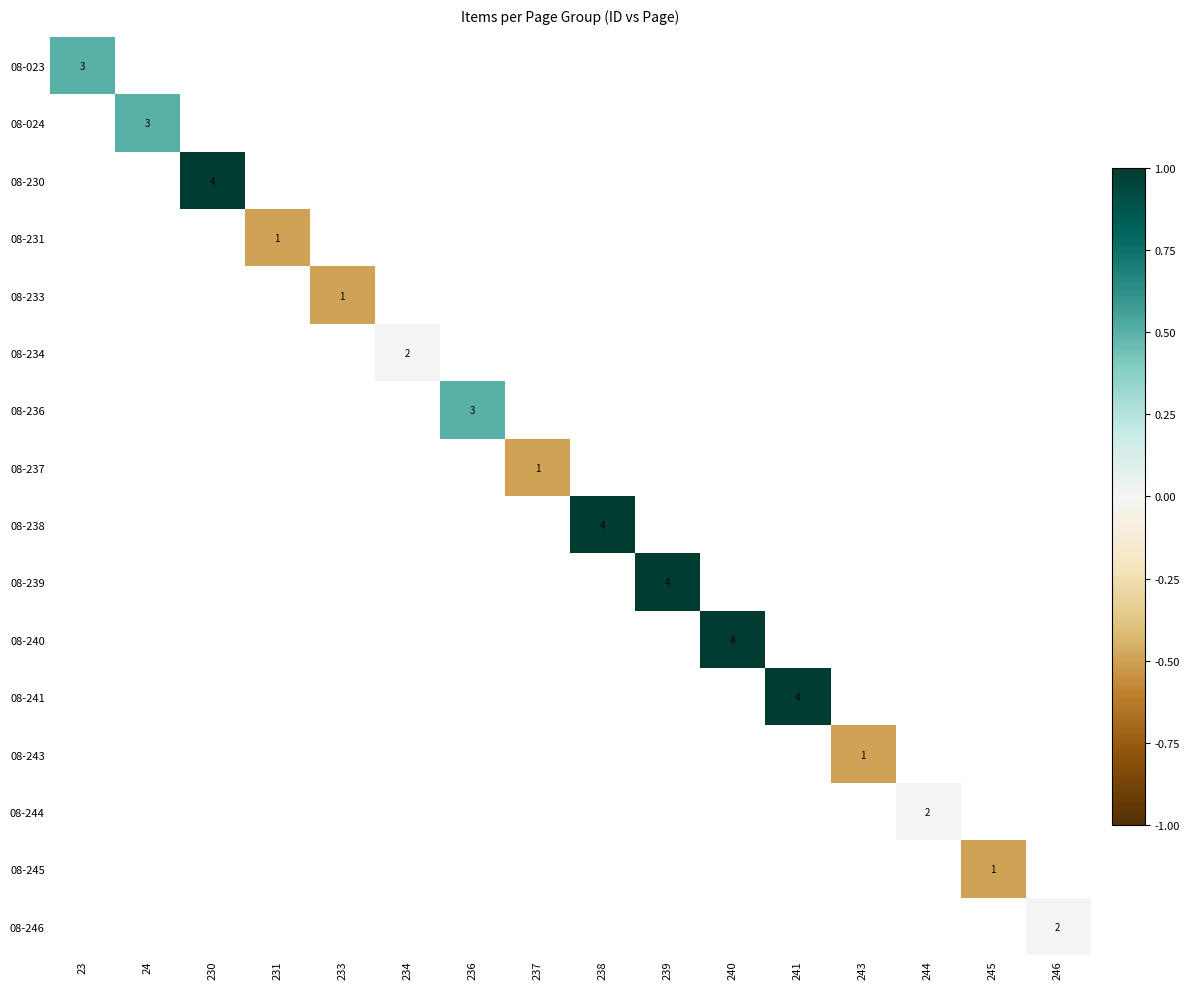

True or false: 08-233 has a value of 1.0 at 233.

True